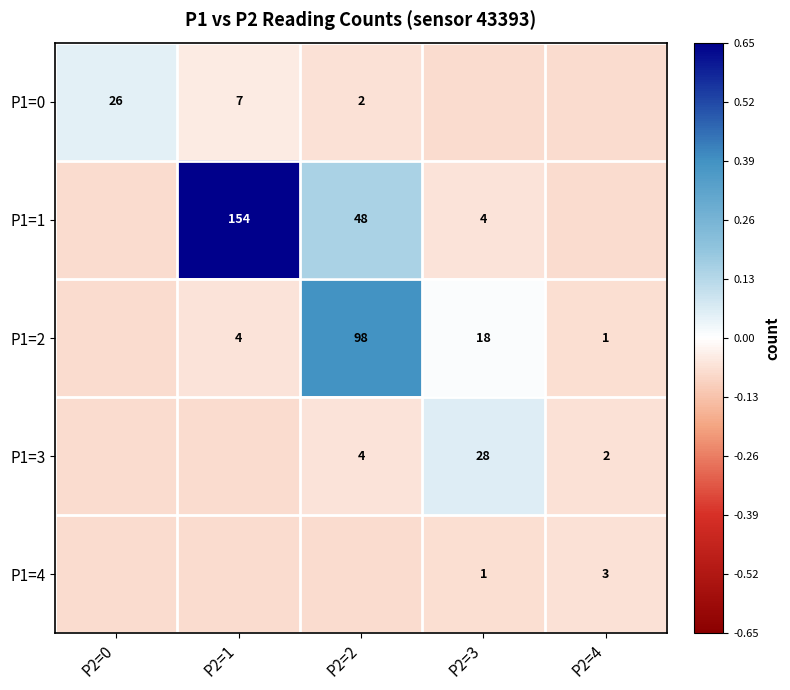

At how many categories does at least one series exceed 0?

4